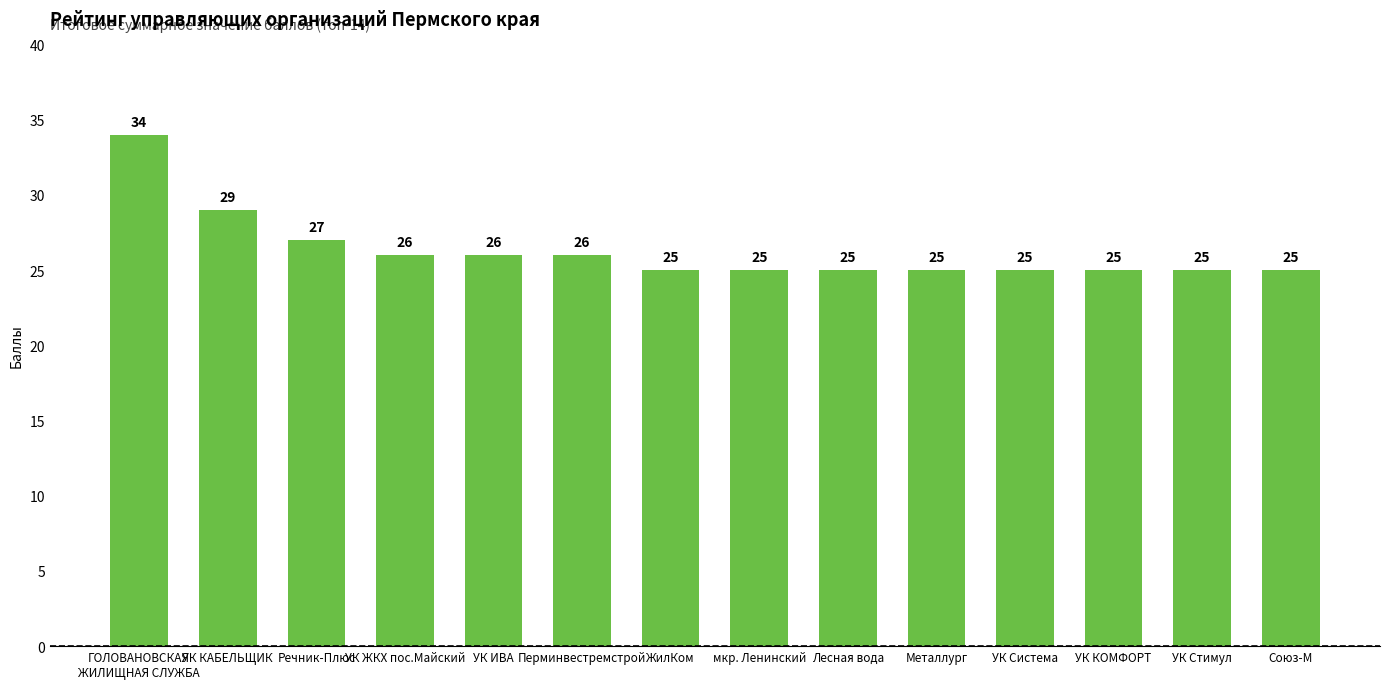

What is the greatest value displayed?

34